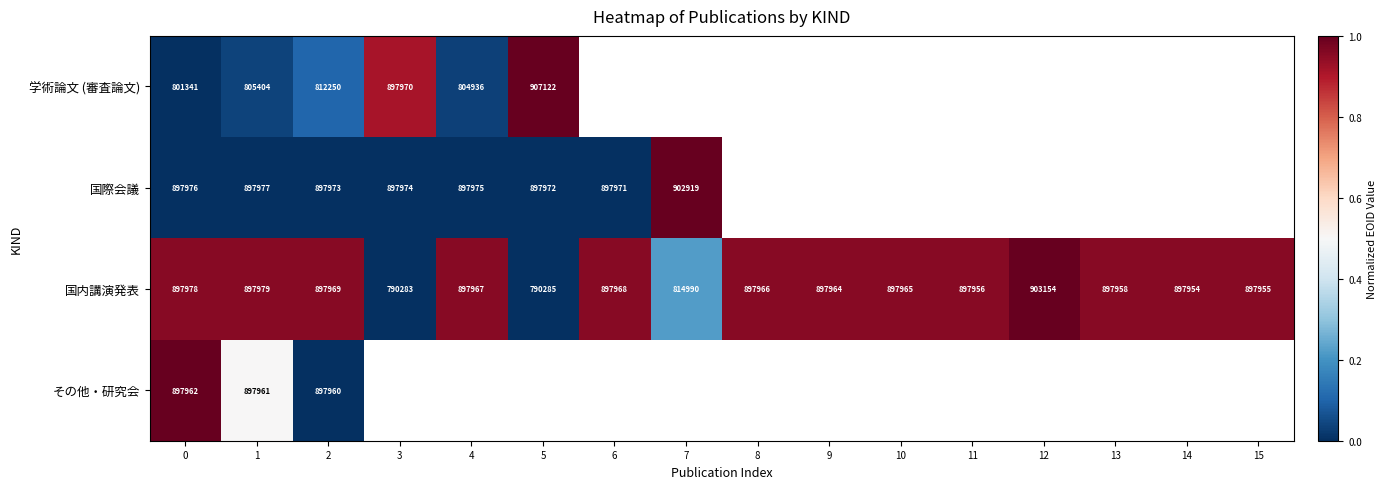

What is the difference between the highest and lowest values at 0?

96637